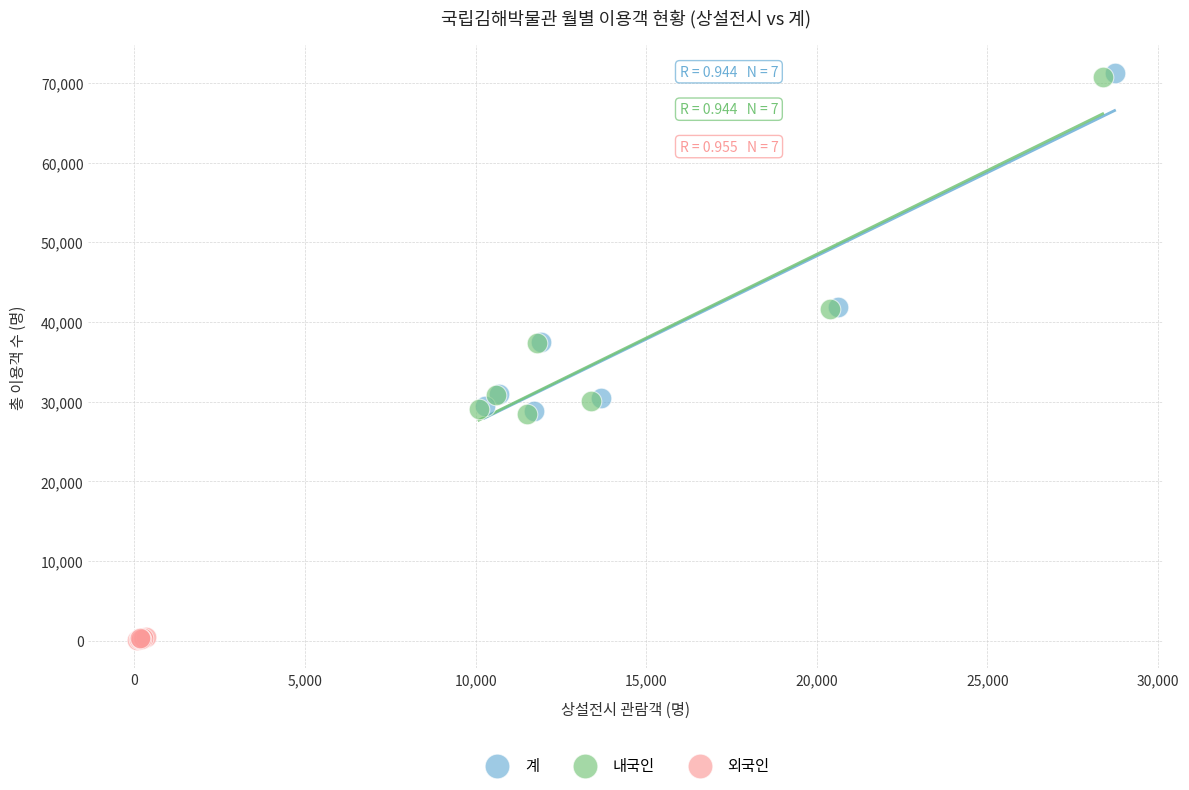

Which series has the largest Y range (max minus min)?

계